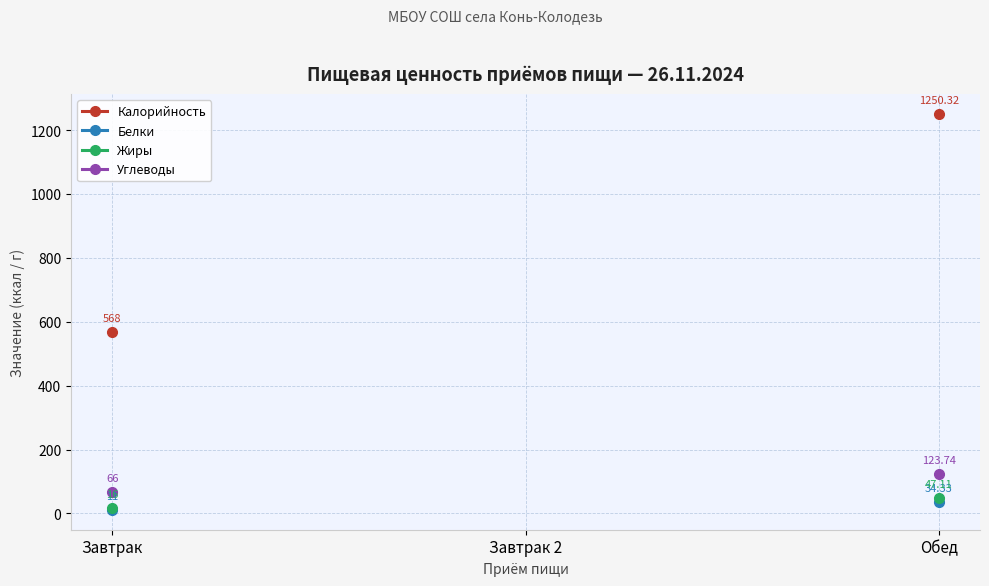

Read the Белки value at Обед.

34.3